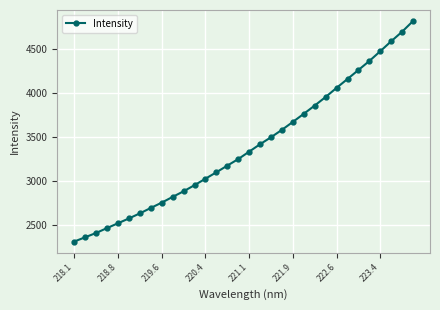

What is the value of the 13th point from the left?

3025.6